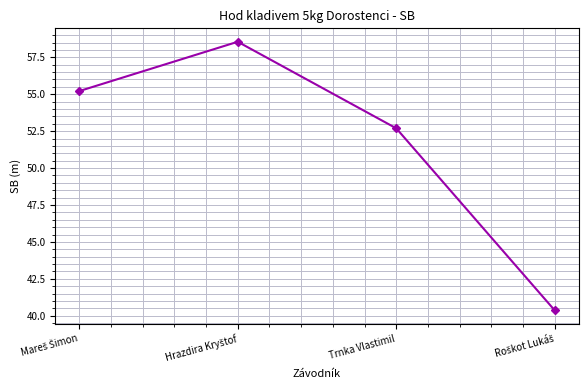

What is the value of the 4th point from the left?

40.4